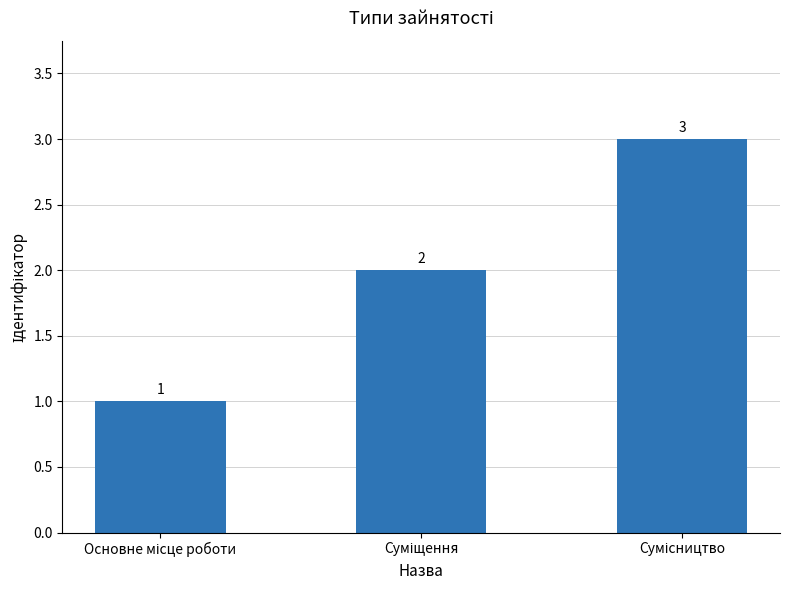

What is the value of the 2nd bar from the left?

2